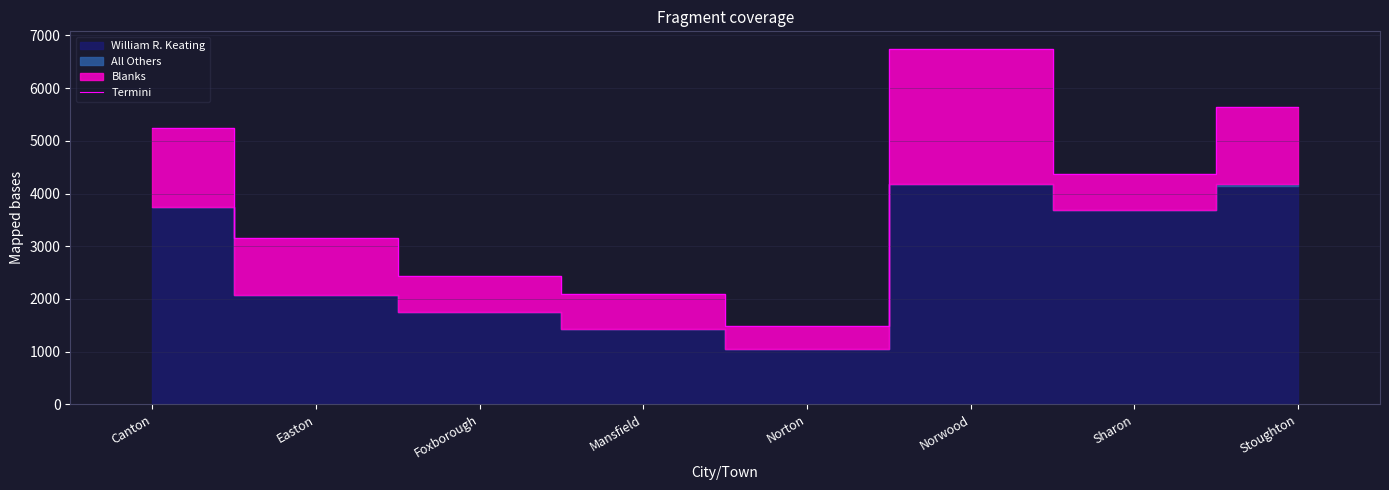

How many points are higher than both their immediate neighbors (excluding endpoints)?

1